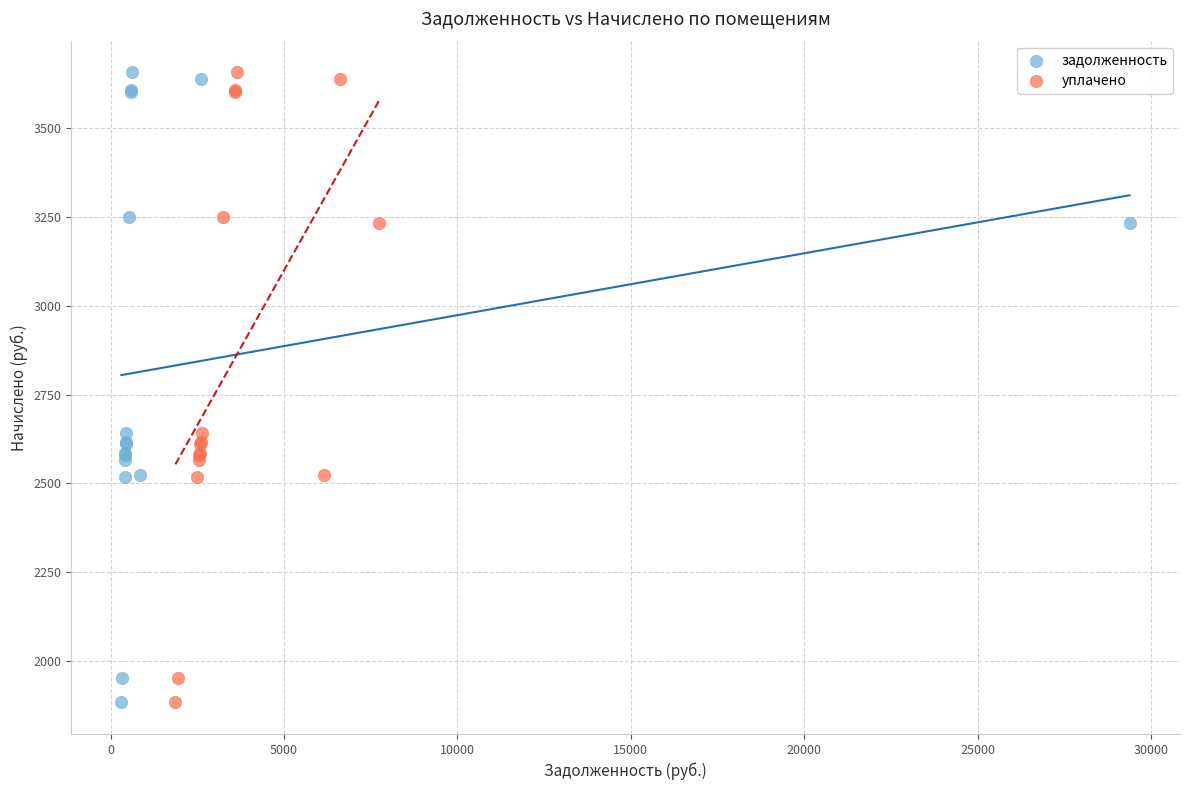

What are all the series names shown in the legend?

задолженность, уплачено